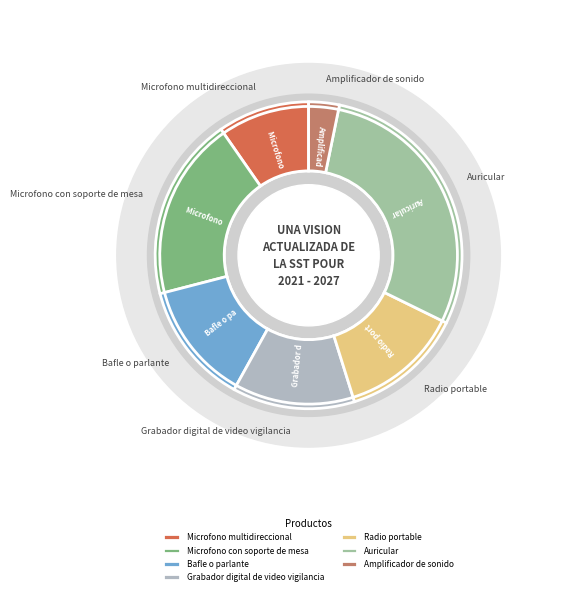

What is the change in value from Microfono multidireccional to Grabador digital de video vigilancia?

+1